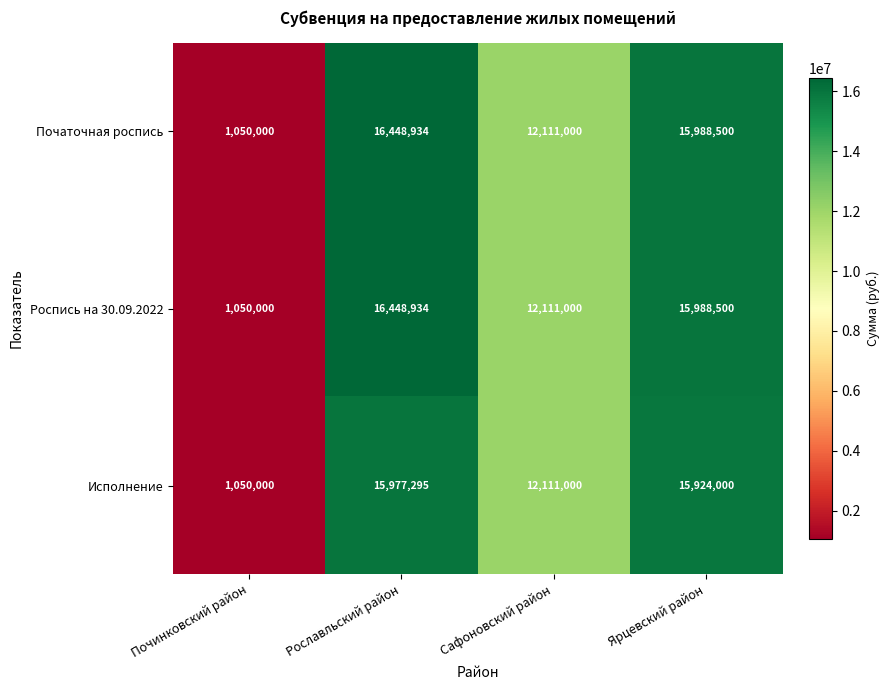

Which category has the highest value in the Исполнение series?

Рославльский район